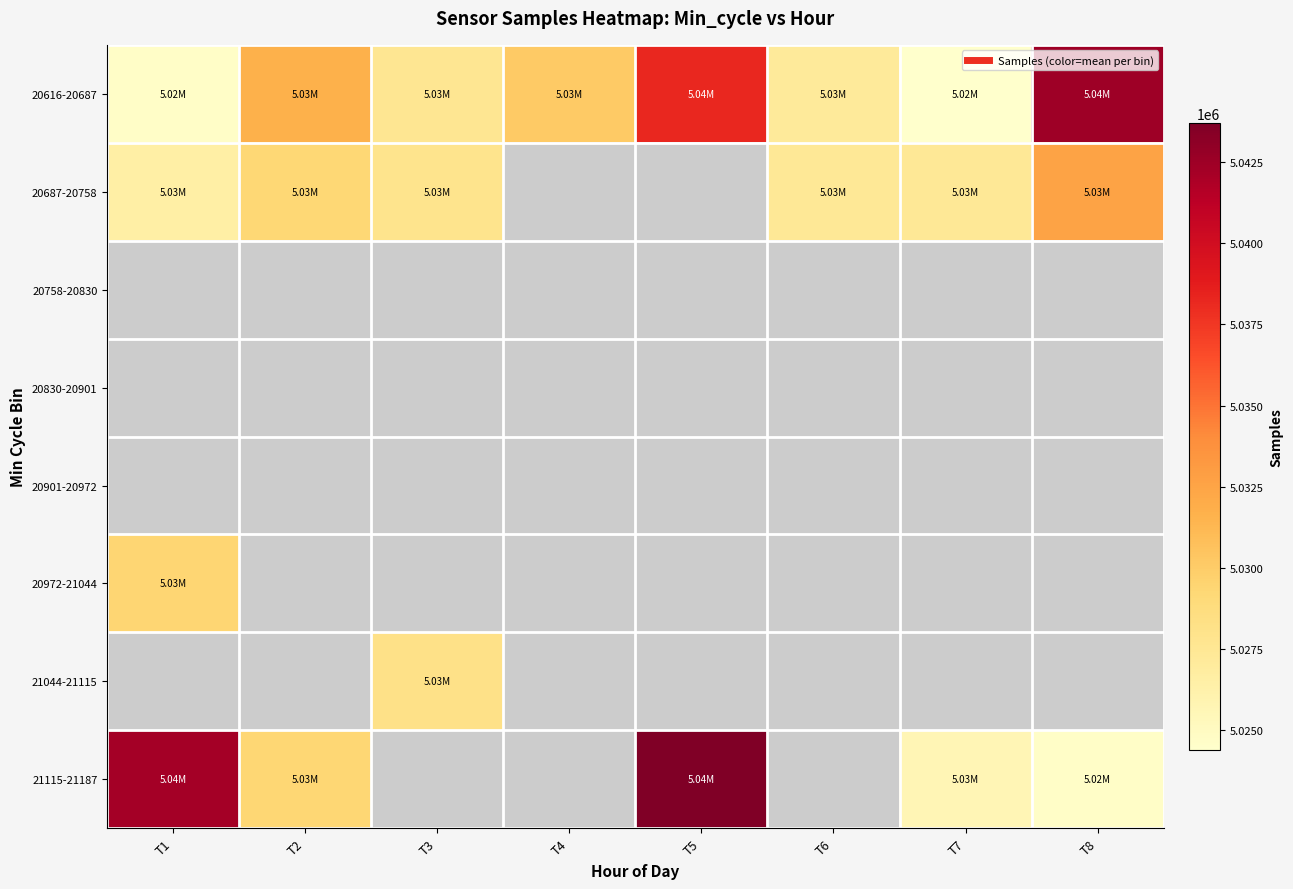

Which series has the largest range (max minus min)?

21115-21187